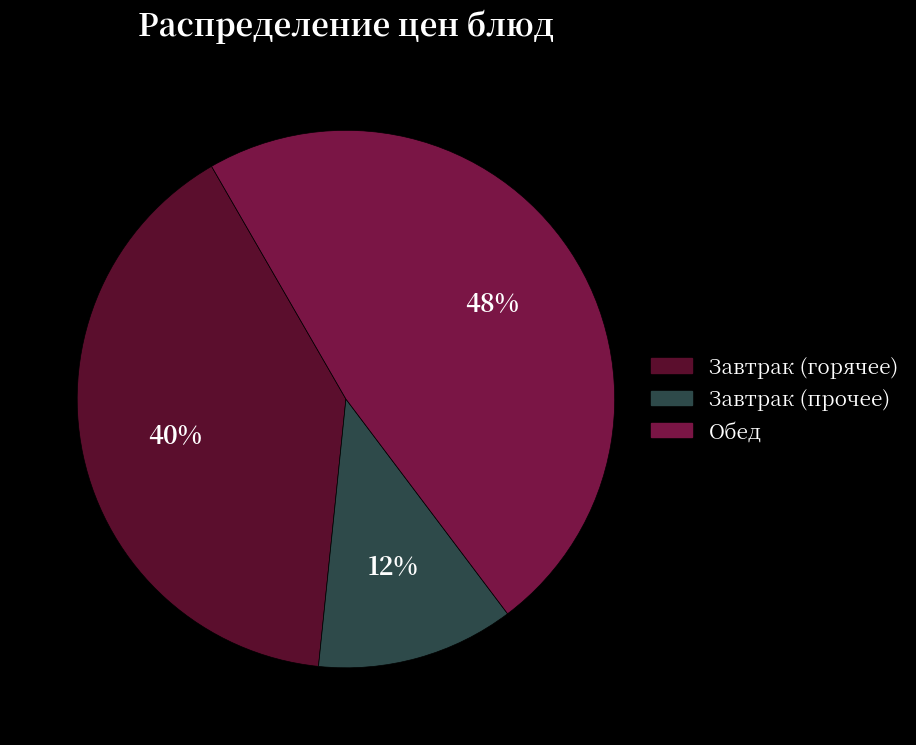

Count the number of slices in the pie.

3